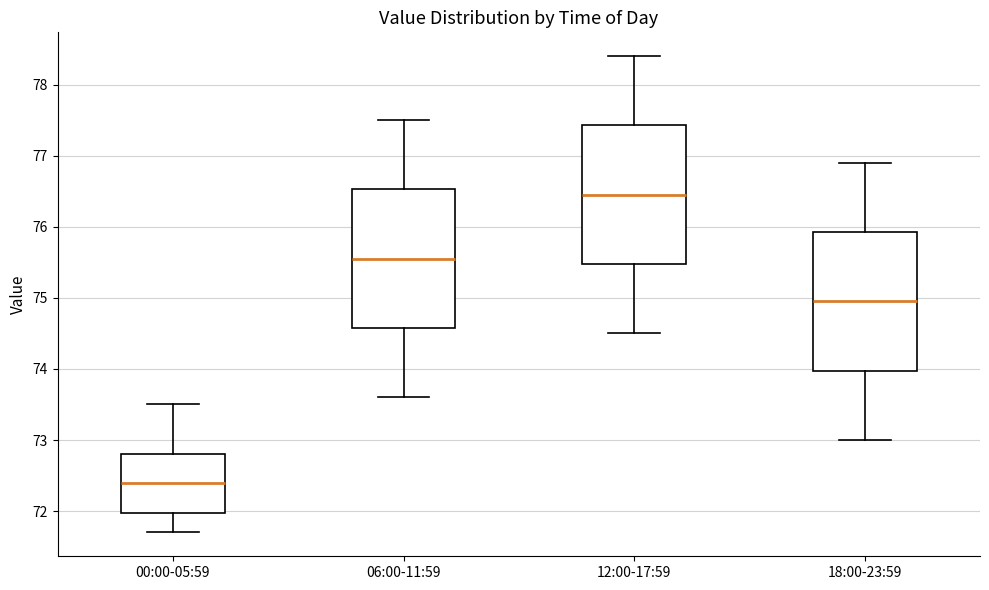

Reading left to right, transcribe this box plot: for each box, give where its median line is, the range the box spans, and where its two whiskers end, as read against the y-axis. The values are not printed on the chart, so give them approximately, as read against the axis.

00:00-05:59: median 72.4, box 72.0 to 72.8, whiskers 71.7 to 73.5
06:00-11:59: median 75.6, box 74.6 to 76.5, whiskers 73.6 to 77.5
12:00-17:59: median 76.5, box 75.5 to 77.4, whiskers 74.5 to 78.4
18:00-23:59: median 75.0, box 74.0 to 75.9, whiskers 73.0 to 76.9